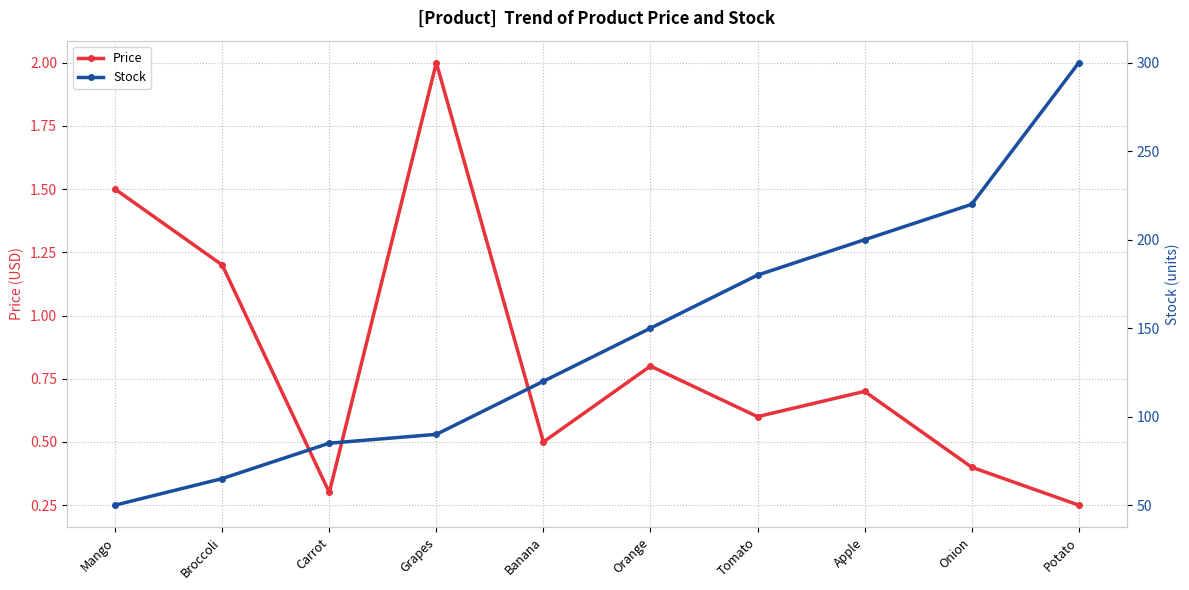

Which series has the largest total across all categories?

Stock